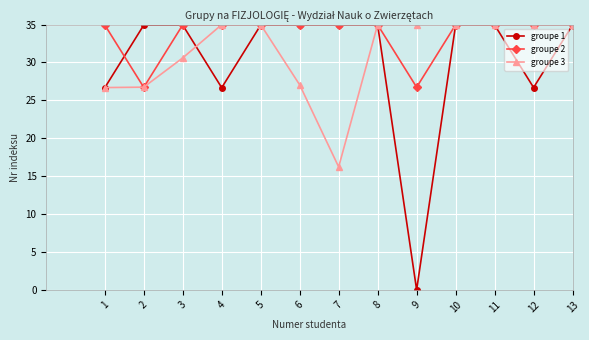

Reading right to left, transcribe all the data shown in this chart.

groupe 1: 13=34.9	12=26.7	11=34.9	10=34.9	9=0.0	8=34.9	7=34.9	6=34.9	5=34.9	4=26.7	3=34.9	2=34.9	1=26.7
groupe 2: 13=35.0	12=35.0	11=35.0	10=35.0	9=26.7	8=35.0	7=35.0	6=35.0	5=35.0	4=35.0	3=35.0	2=26.7	1=35.0
groupe 3: 13=35.0	12=35.0	11=35.0	10=35.0	9=35.0	8=35.0	7=16.2	6=27.0	5=35.0	4=35.0	3=30.6	2=26.7	1=26.7